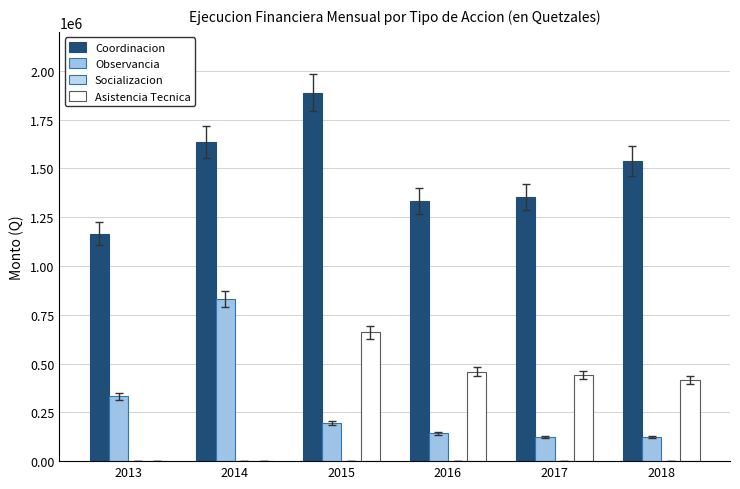

Does the chart contain stacked bars?

No